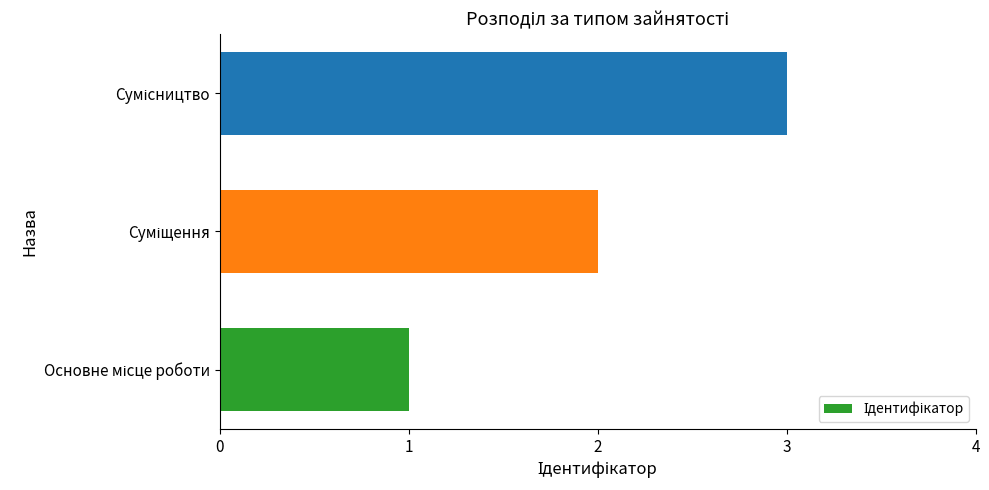

What is the sum of all values?

6